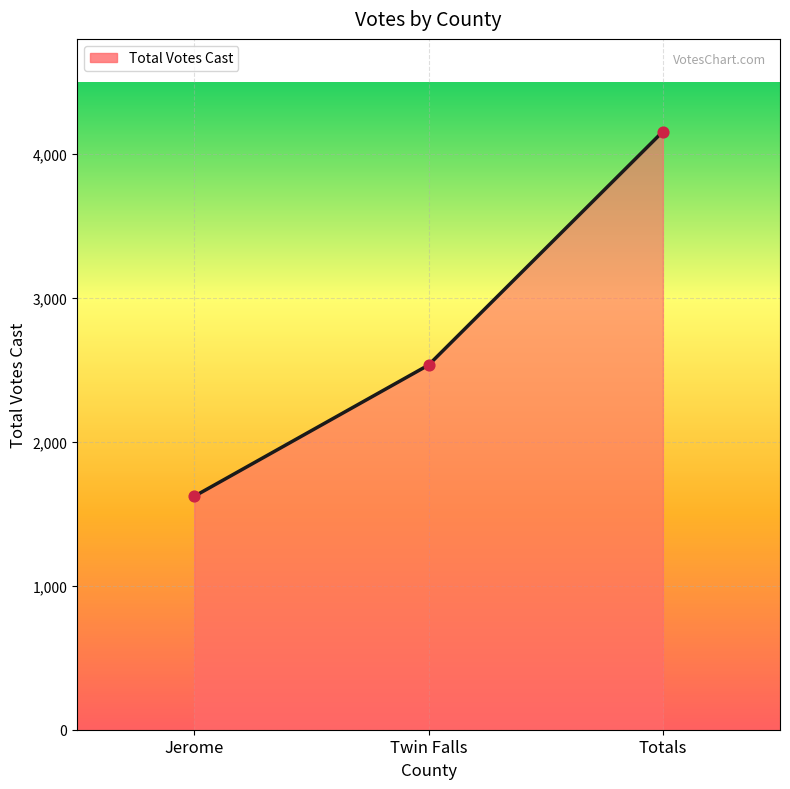

What is the ratio of the value at Totals to the value at Jerome?

2.6